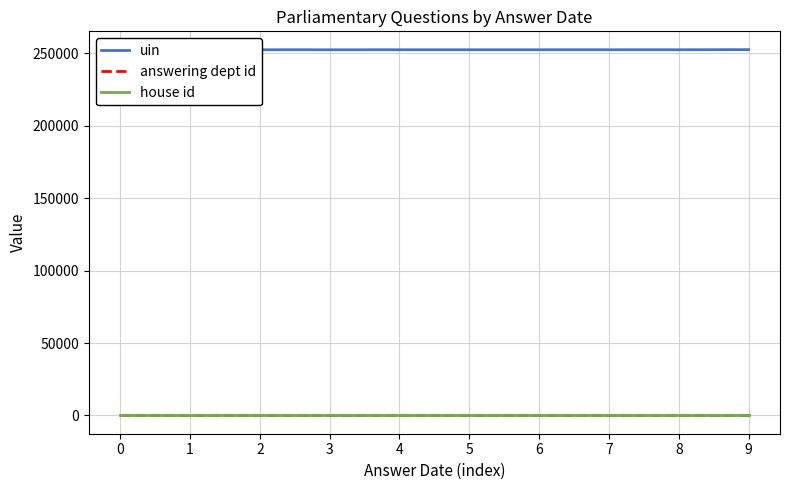

Is the value of uin at 9 greater than the value of answering dept id at 5?

Yes